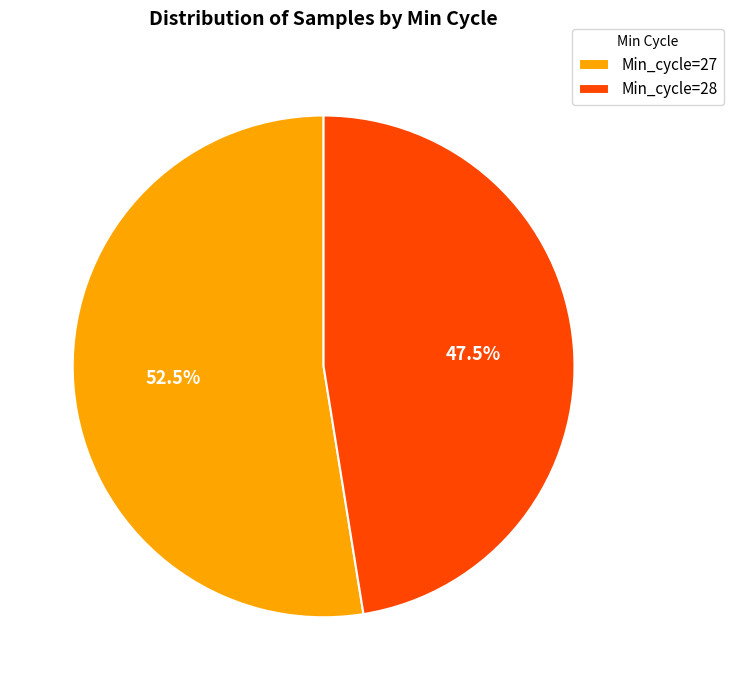

What is the ratio of the value at Min_cycle=28 to the value at Min_cycle=27?

0.9